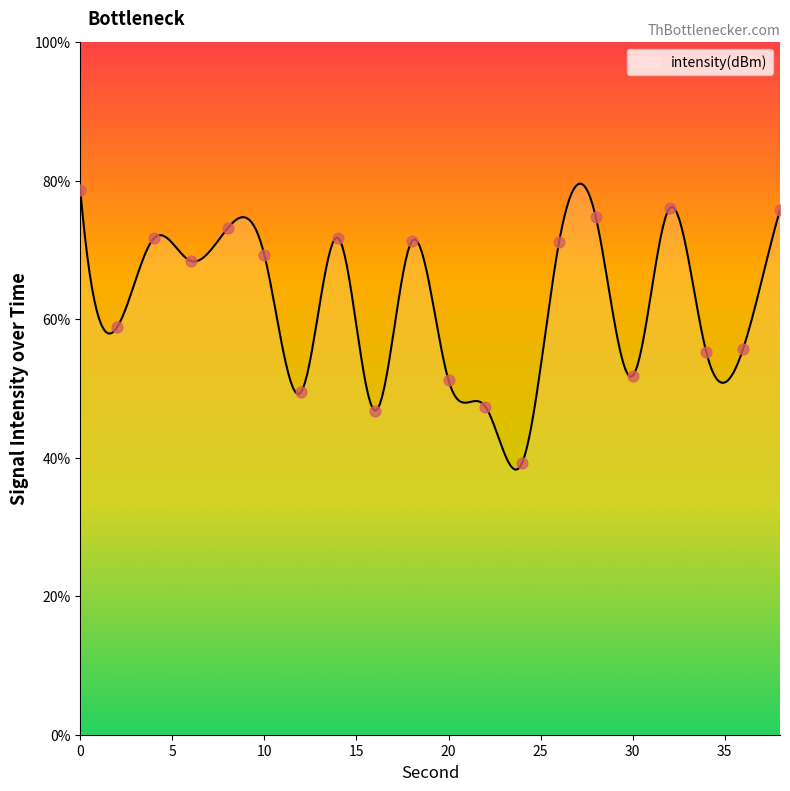

What is the change in value from 10 to 20?

-18.1